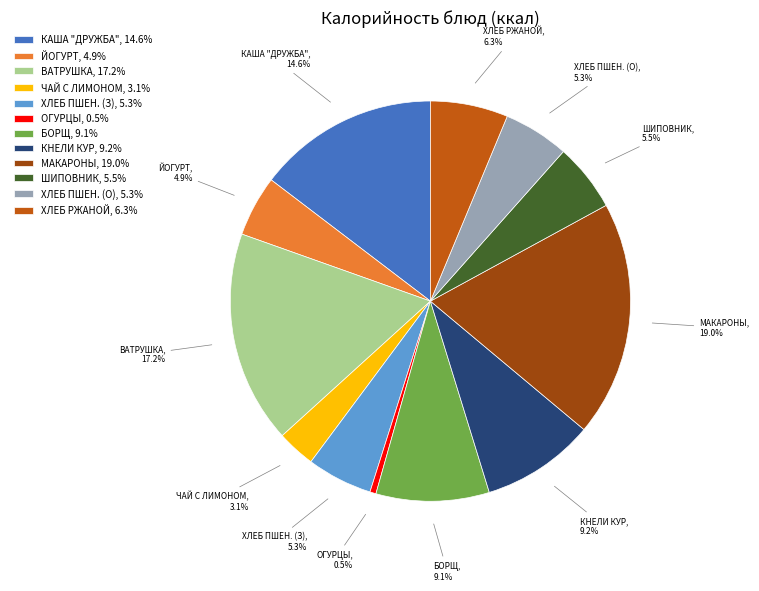

What percentage is NOT represented by ЧАЙ С ЛИМОНОМ, 3.1%?

96.9%